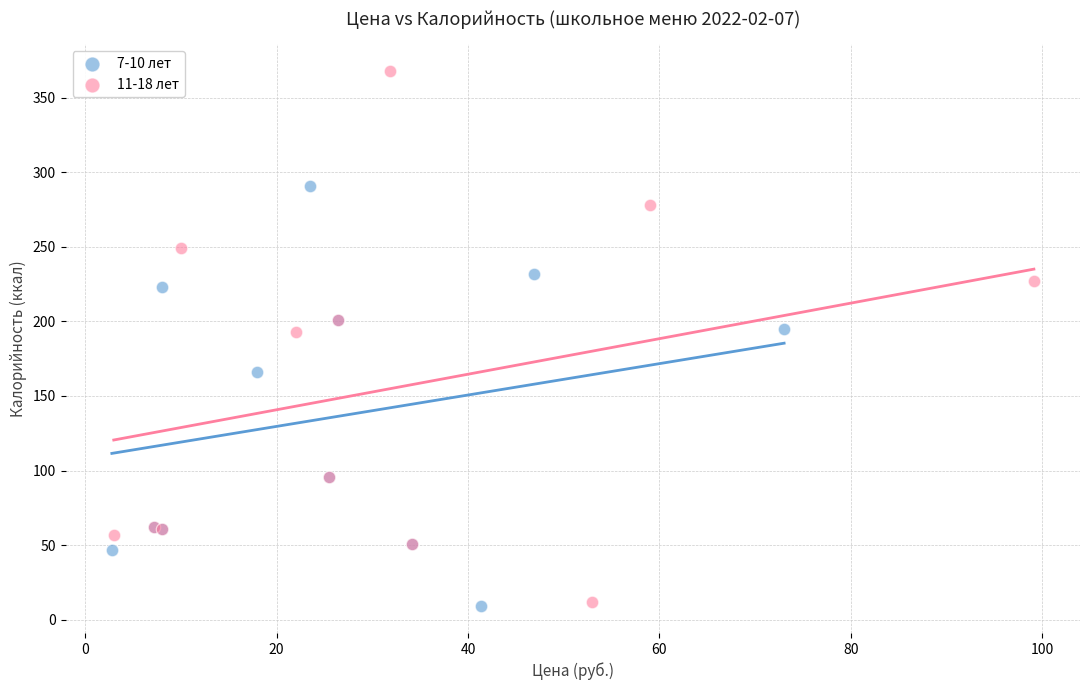

Which series has the widest spread of Y values?

11-18 лет